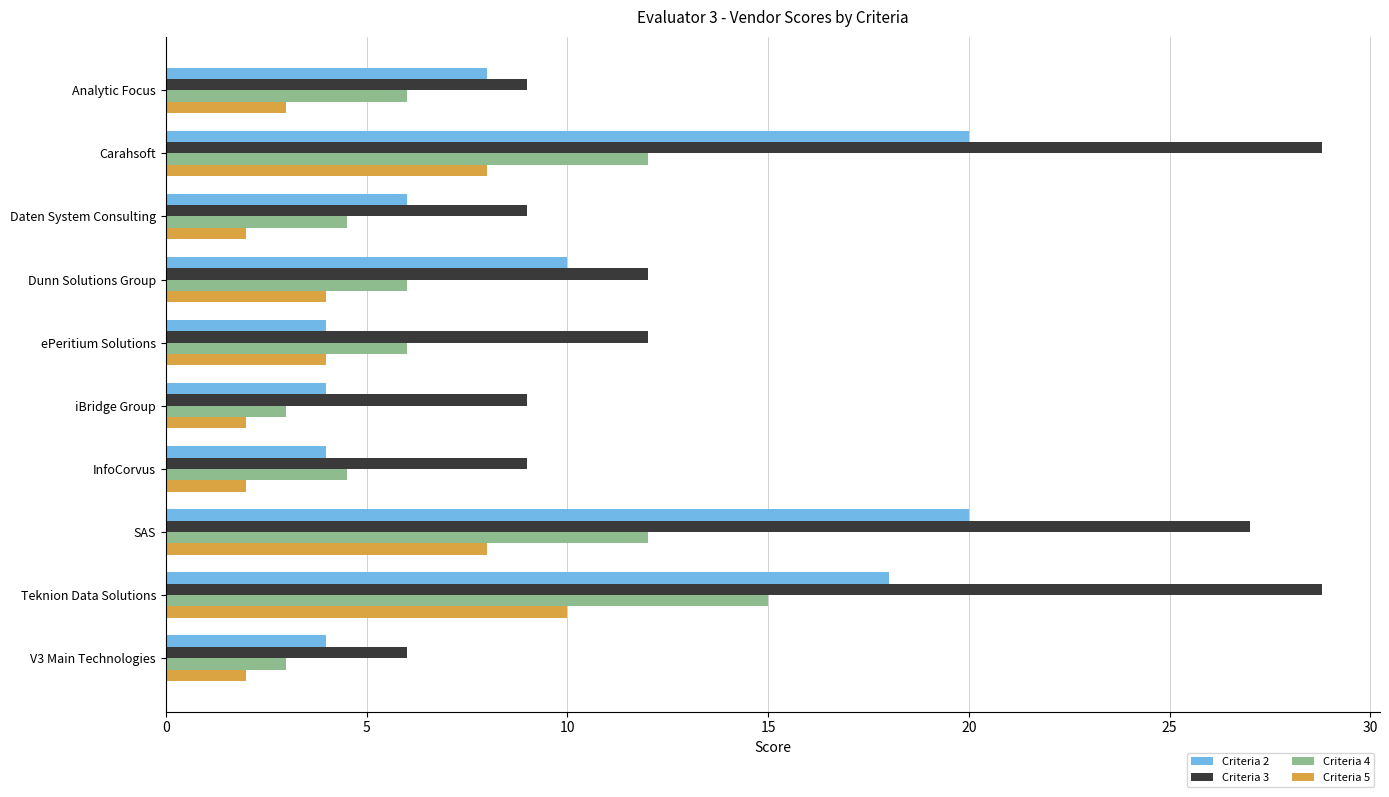

Rank the series by their average value, from lowest to highest.

Criteria 5, Criteria 4, Criteria 2, Criteria 3